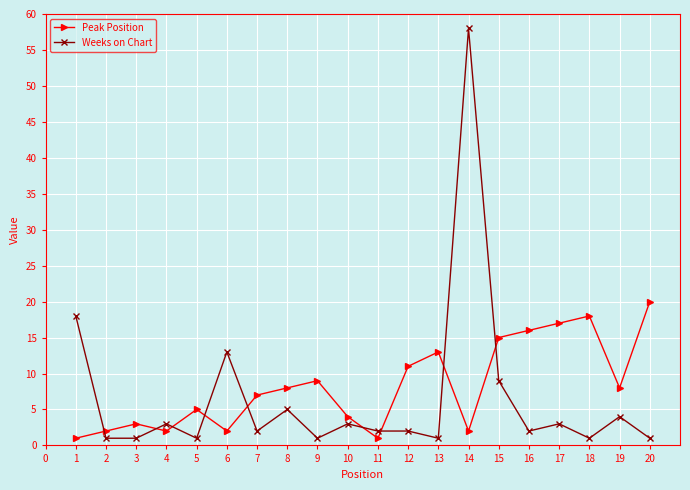

At 17, list the series in order from smallest to largest.

Weeks on Chart, Peak Position